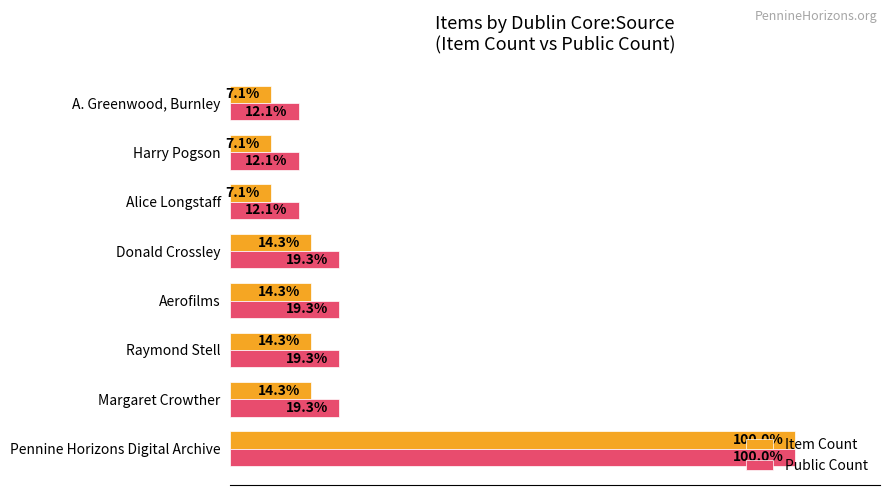

Which series has the largest total across all categories?

Public Count